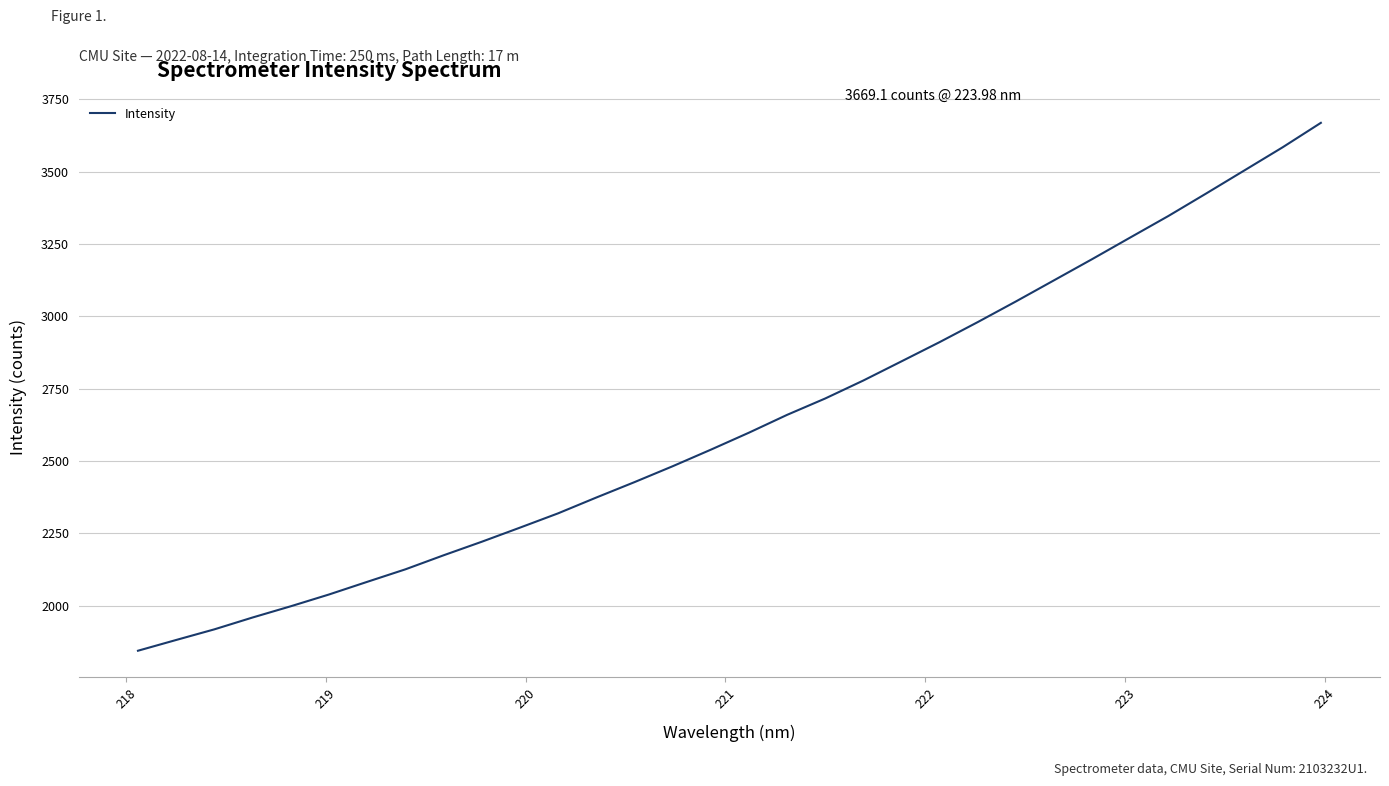

What is the maximum value shown in the chart?

3669.1